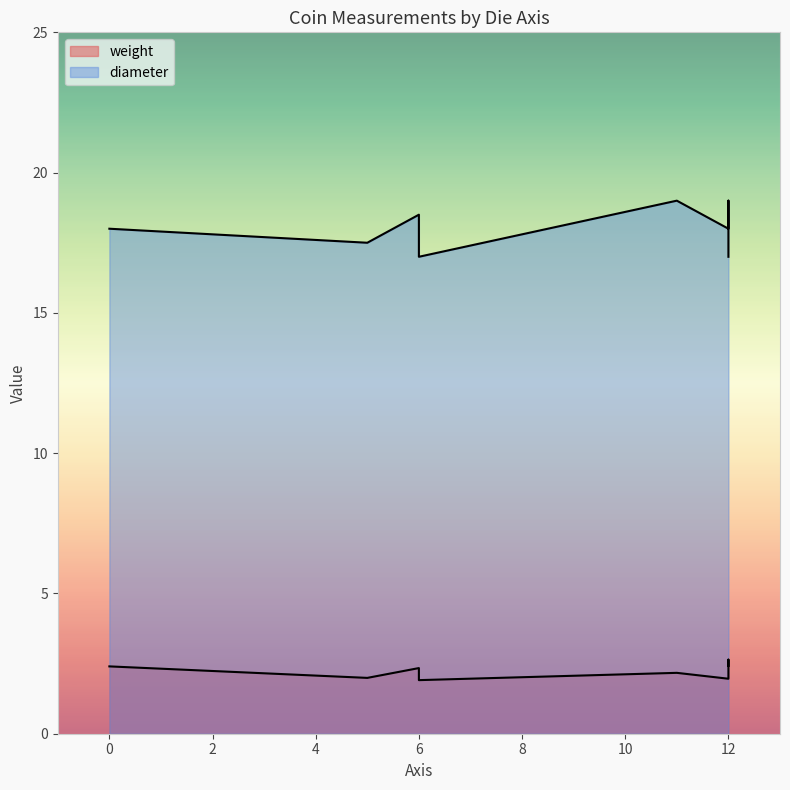

True or false: weight and diameter intersect in this chart.

False